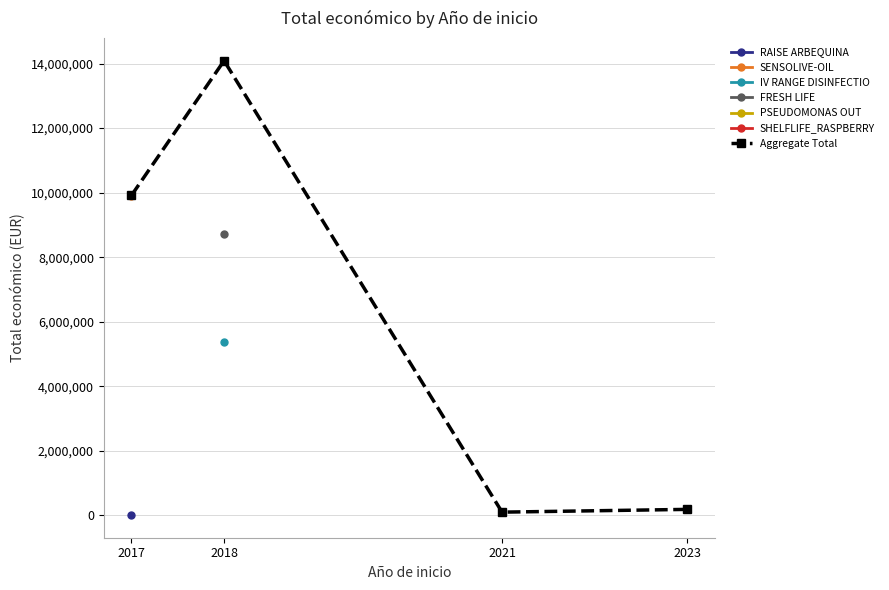

How many values are below 9910193?

2